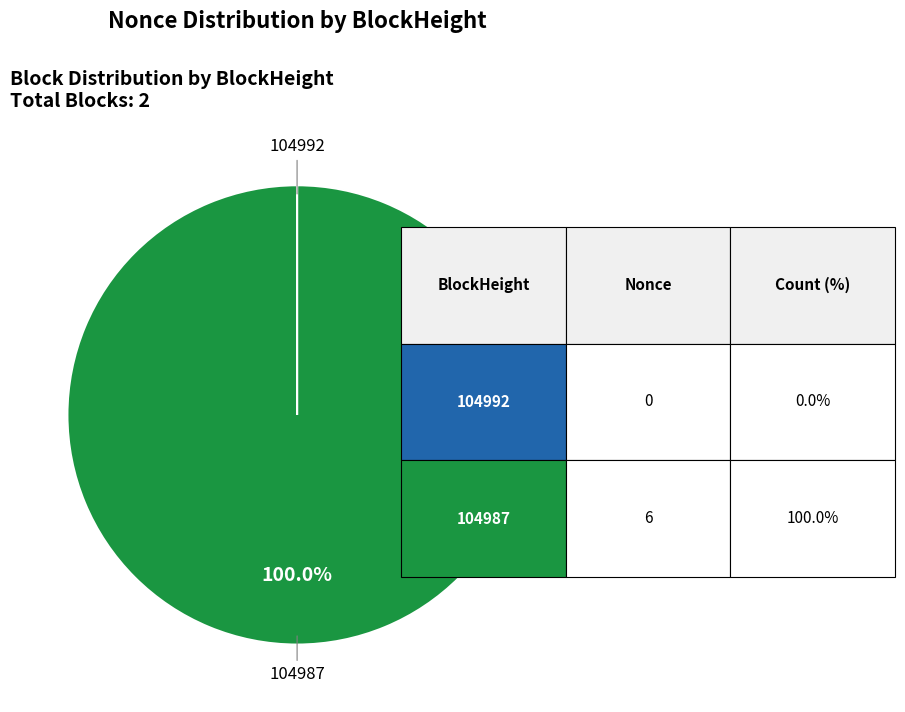

Does any single category account for the majority?

Yes